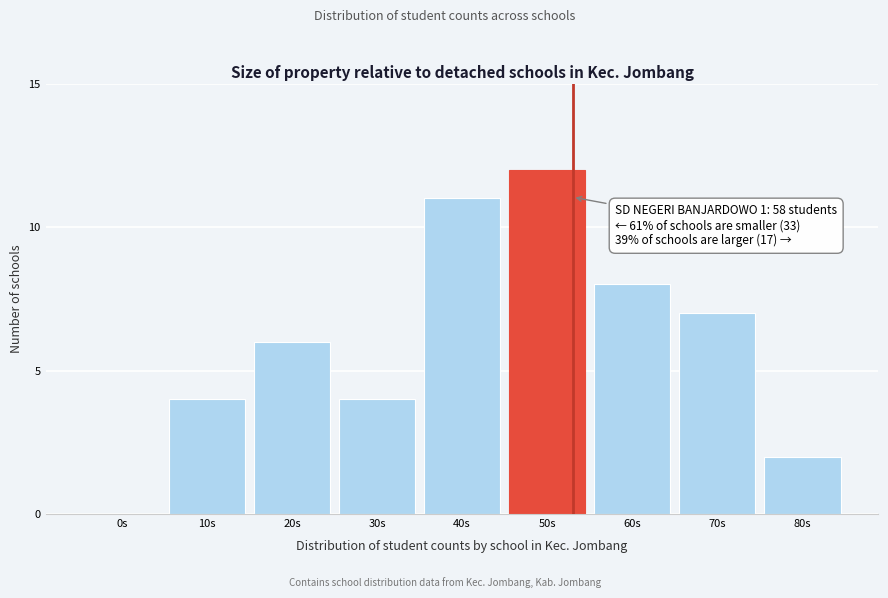

Reading left to right, extract all data points from this chart.

0s=0	10s=4	20s=6	30s=4	40s=11	50s=12	60s=8	70s=7	80s=2